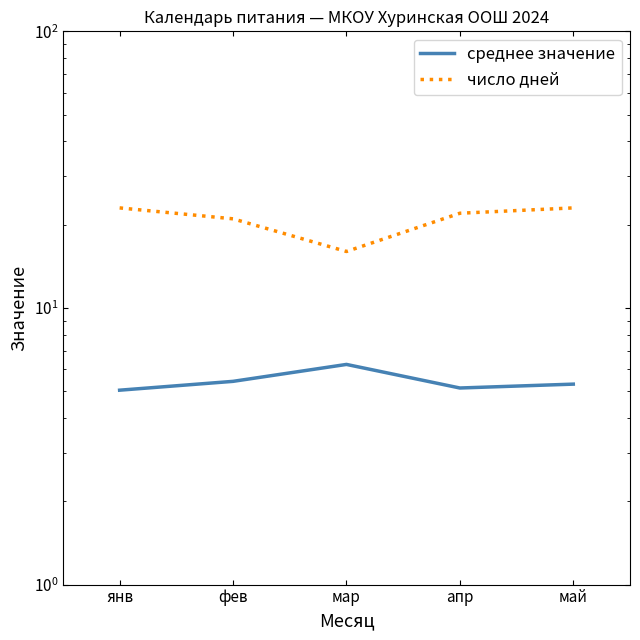

What are all the series names shown in the legend?

среднее значение, число дней